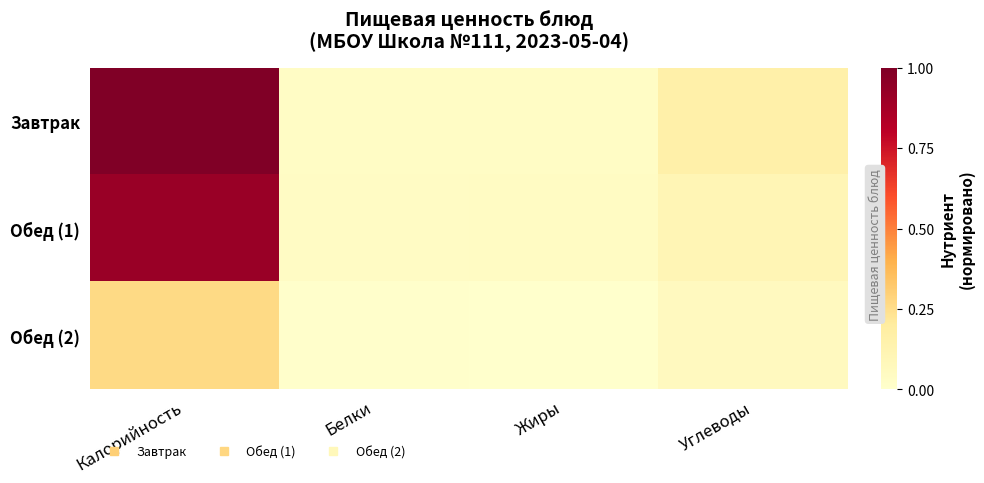

Which has a higher value, Углеводы or Жиры?

Углеводы